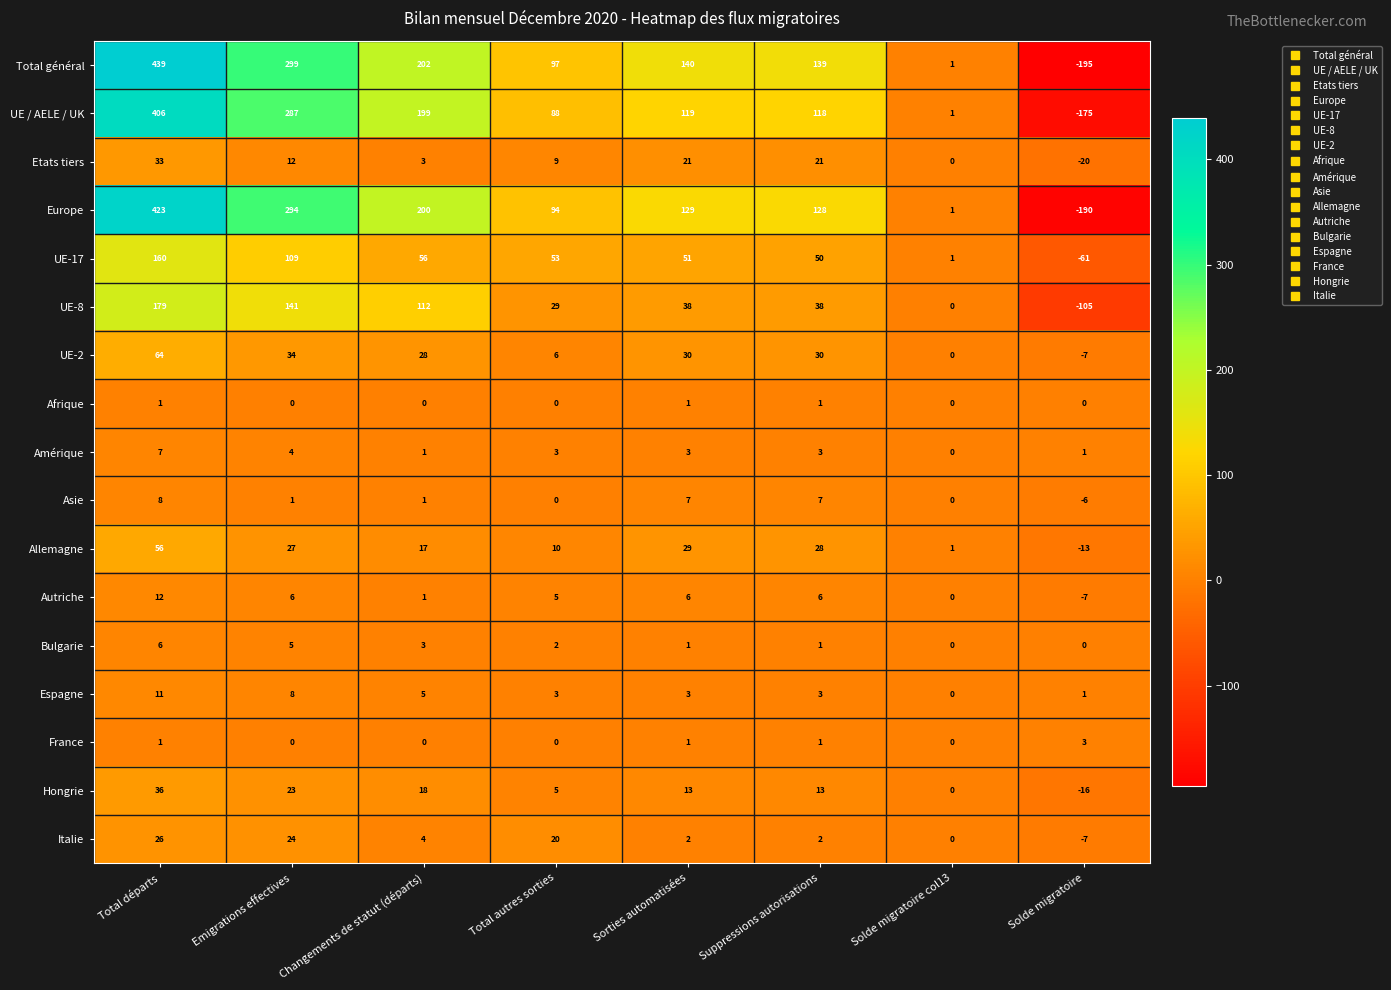

At how many categories does at least one series exceed 388?

1